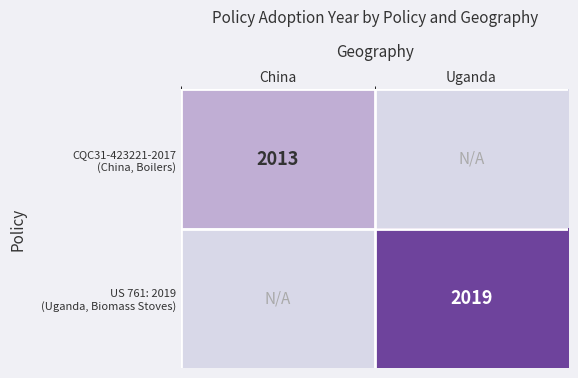

Which label corresponds to the largest value in the chart?

Uganda